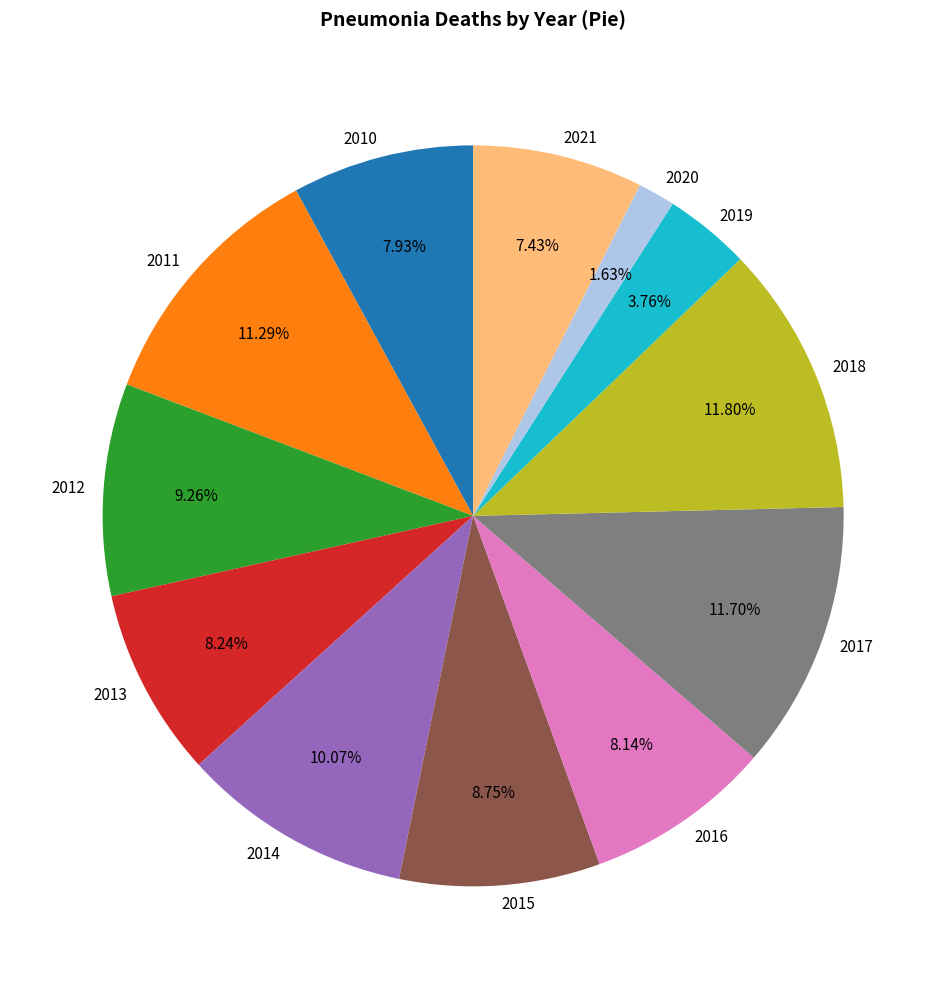

To the nearest percent, what percentage of the pie is 2018?

12%